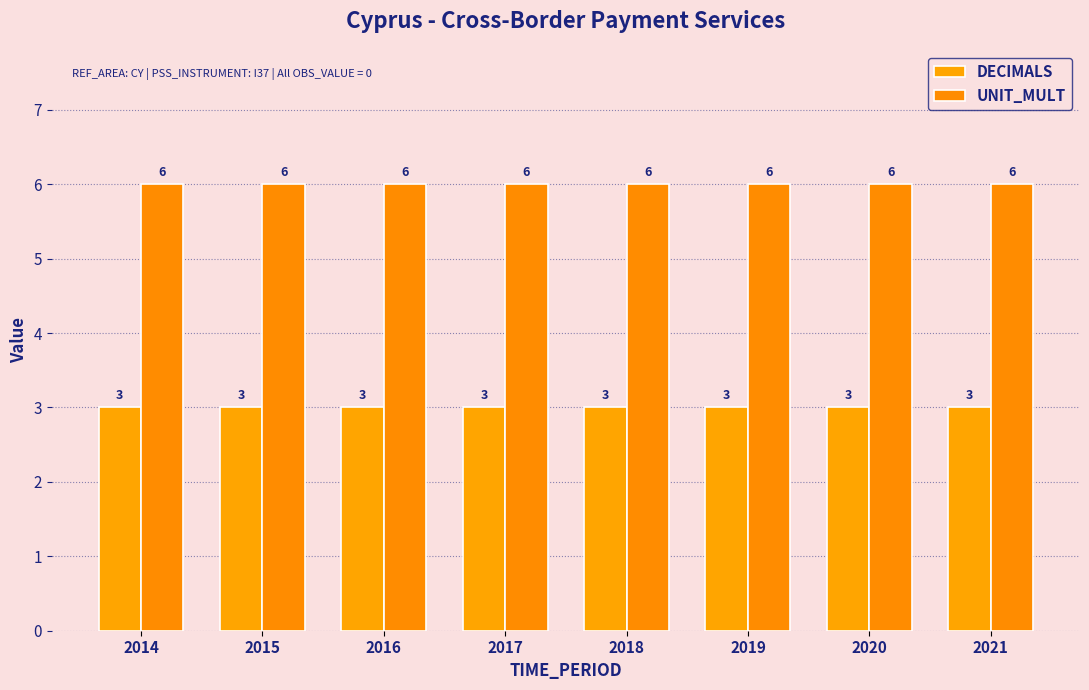

List the series in order of their overall mean, highest first.

UNIT_MULT, DECIMALS